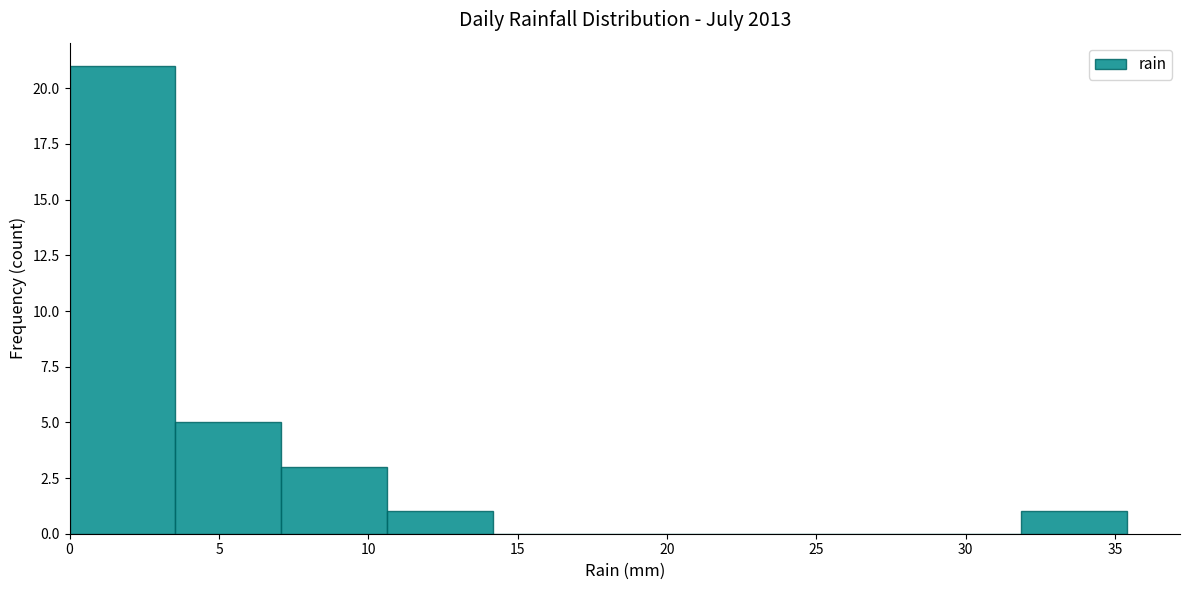

How tall is the bar that spans 32.0 to 35.5 on the x-axis? Neither the bar edges nor the heights are printed on the chart, so give them approximately, as read against the axes.

1